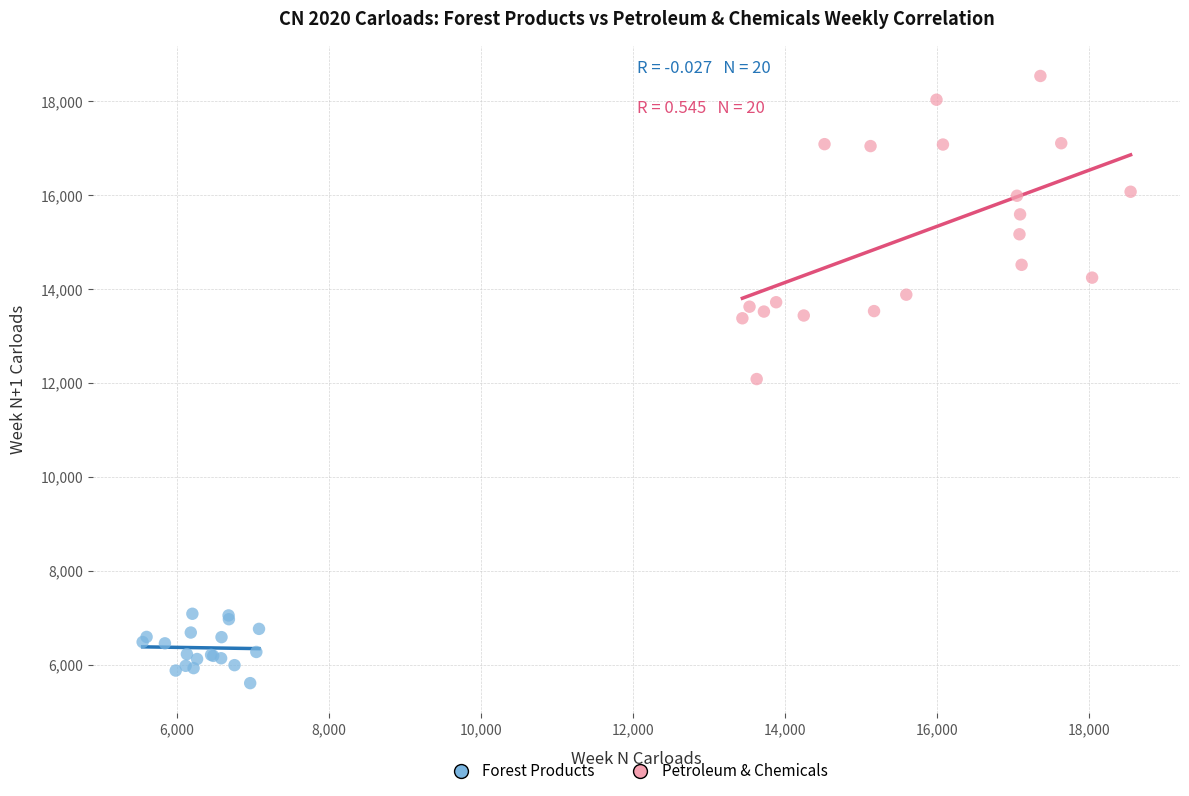

Which series reaches the maximum Y coordinate?

Petroleum & Chemicals